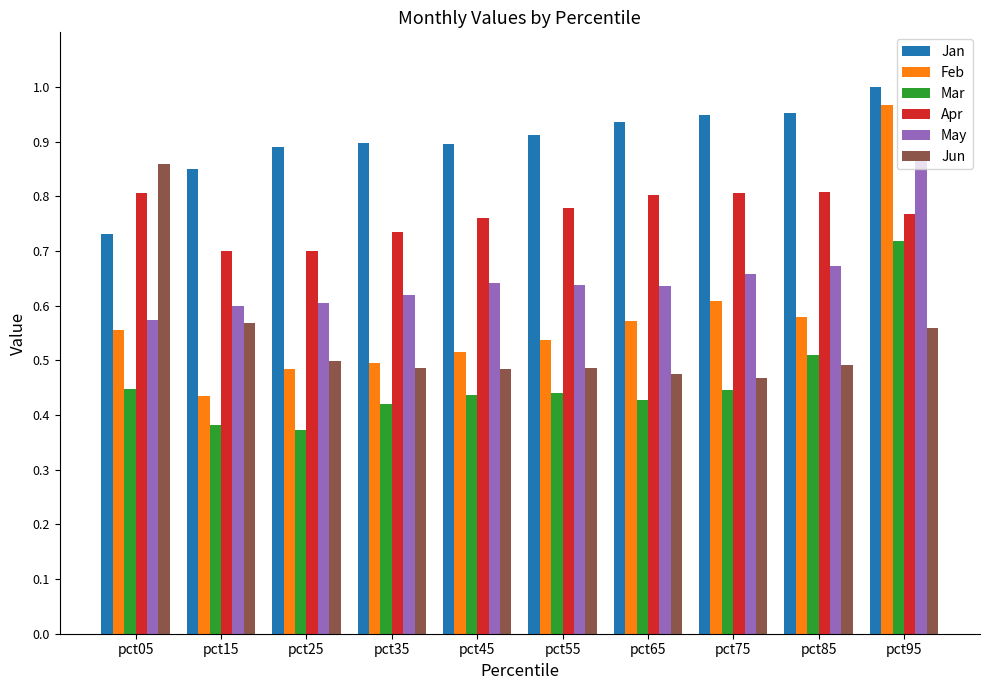

At which label is Feb closest to 0?

pct15